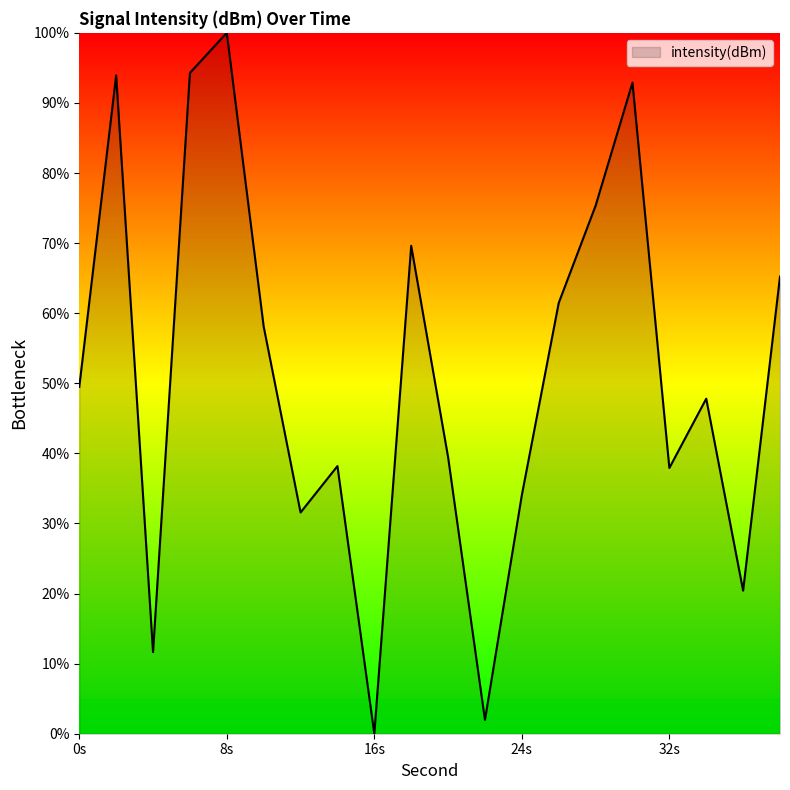

What is the difference between the maximum and minimum values?

100.0